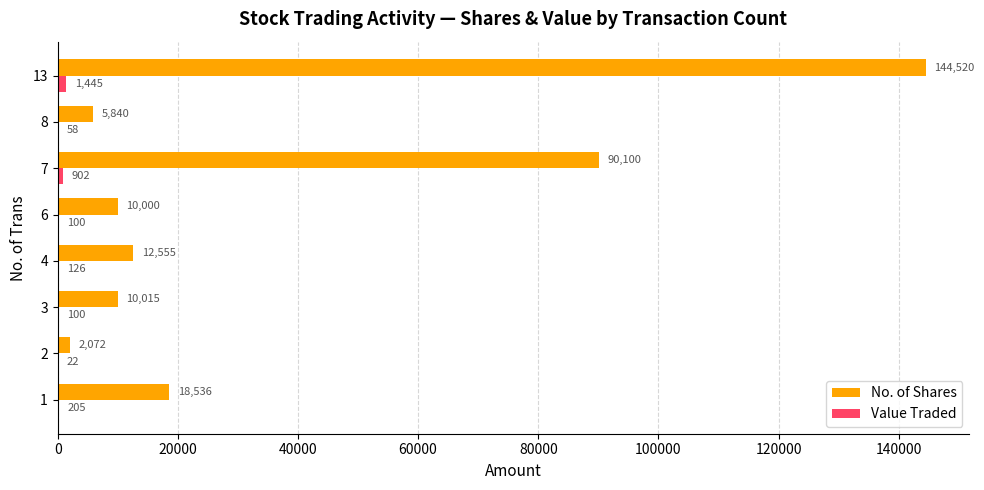

Which series changed the most between 1 and 13?

No. of Shares